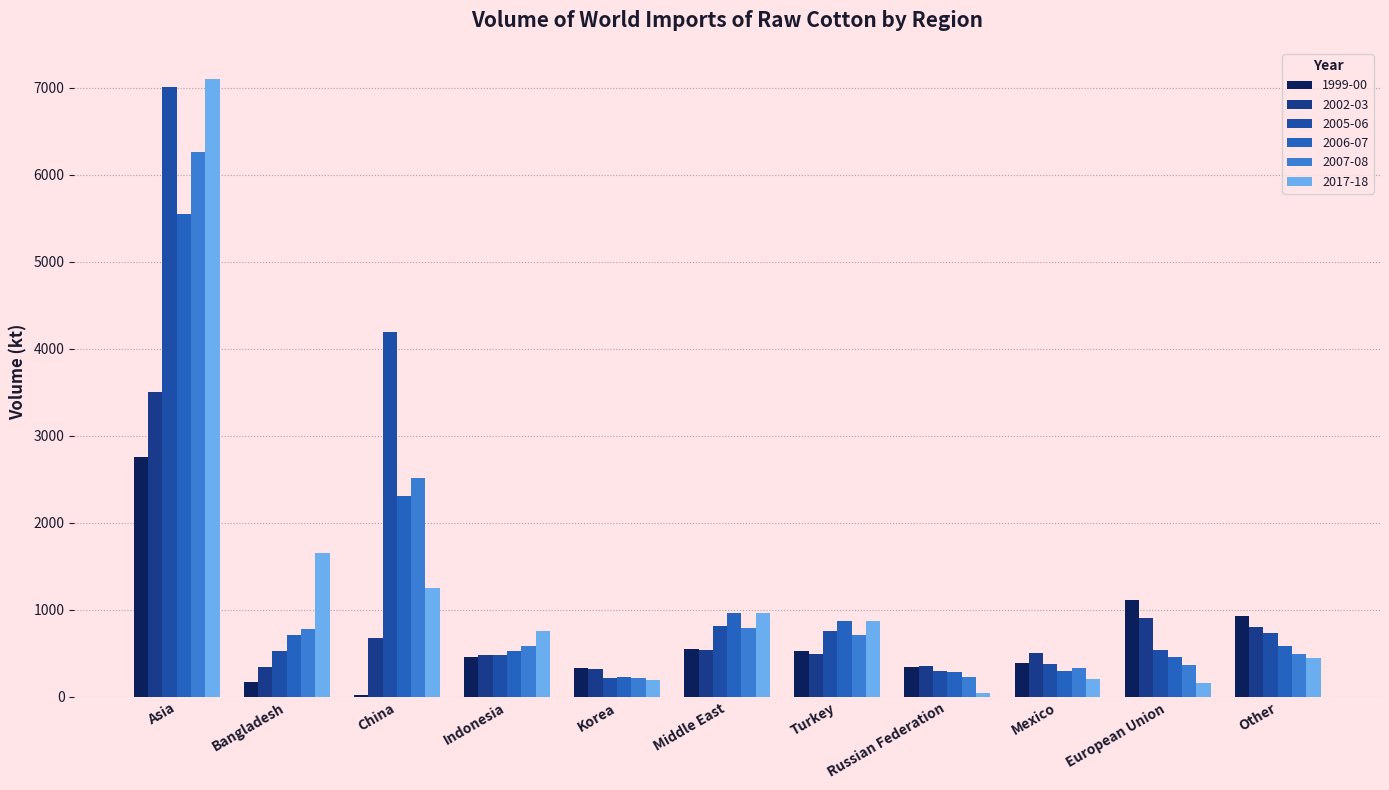

Is the value of 2007-08 at Middle East greater than the value of 1999-00 at European Union?

No